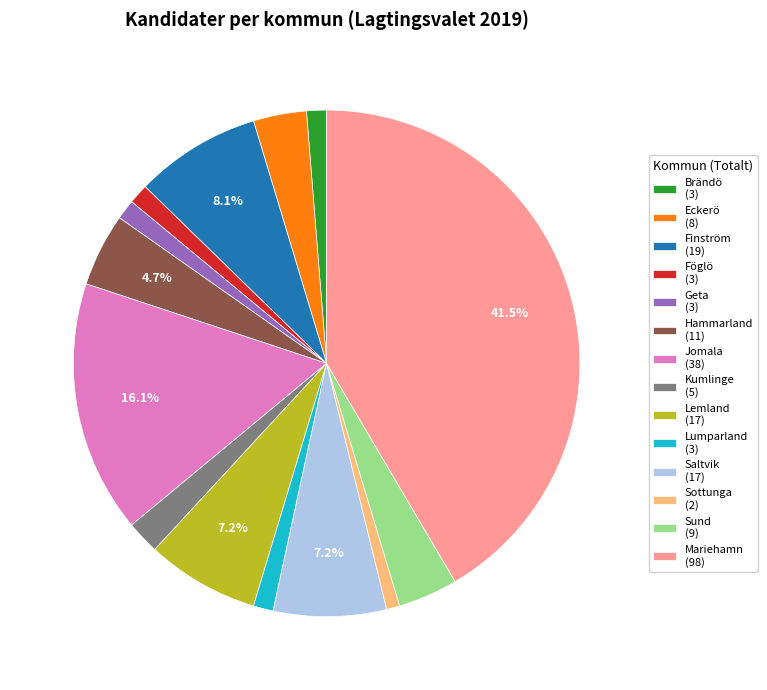

Approximately how many times larger is the value at Lumparland (3) compared to Kumlinge (5)?

0.6